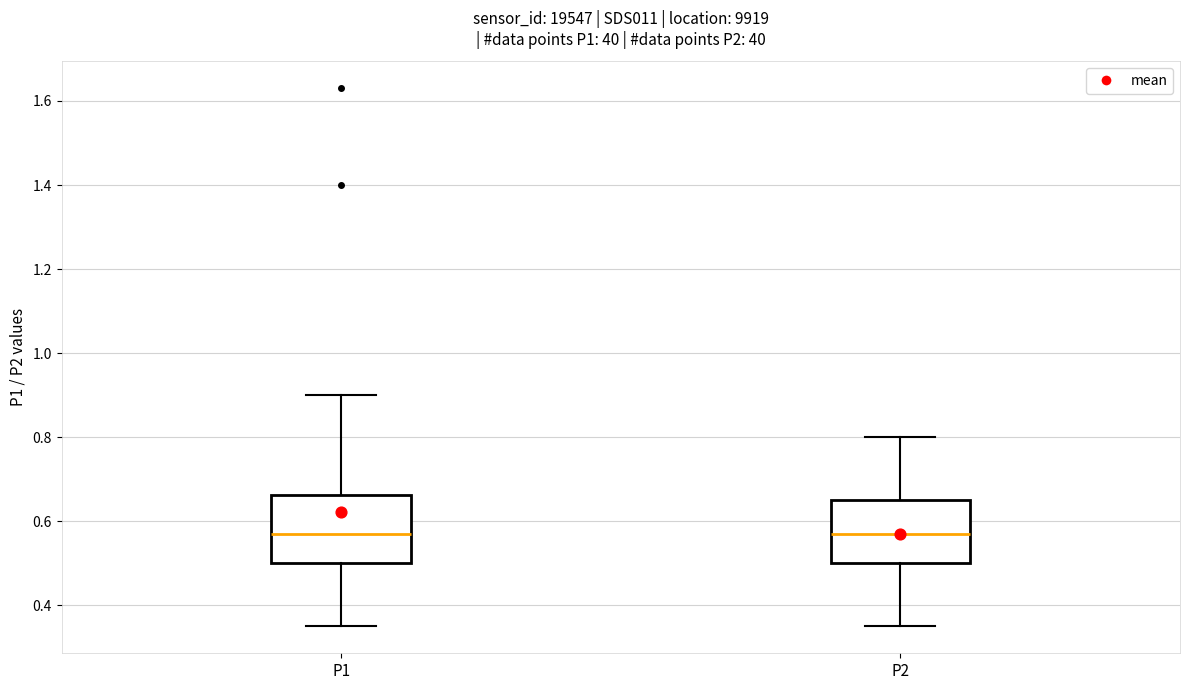

Reading left to right, transcribe this box plot: for each box, give where its median line is, the range the box spans, and where its two whiskers end, as read against the y-axis. The values are not printed on the chart, so give them approximately, as read against the axis.

P1: median 0.58, box 0.50 to 0.66, whiskers 0.36 to 0.90
P2: median 0.58, box 0.50 to 0.66, whiskers 0.36 to 0.80